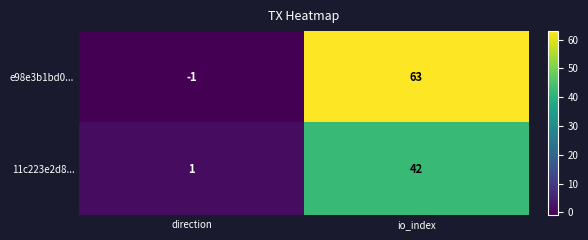

The value of e98e3b1bd0... at direction is 0. True or false?

False